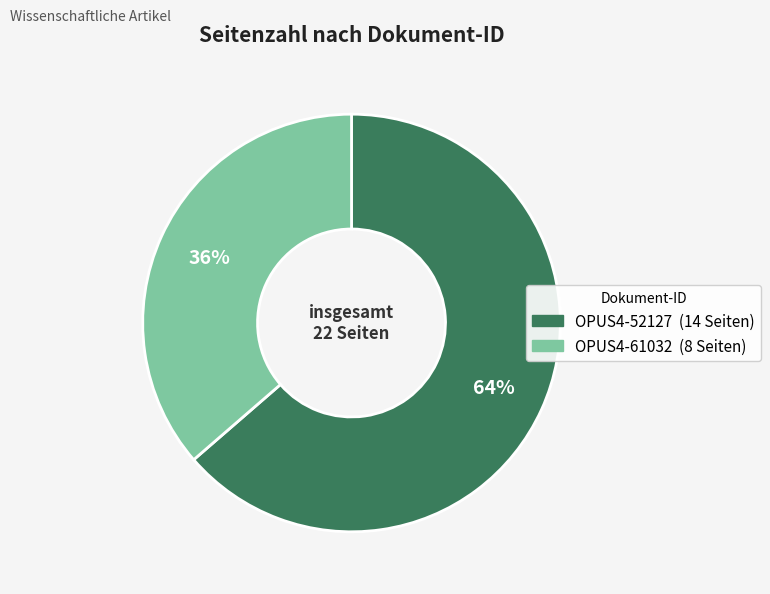

Does OPUS4-52127 represent more than half of the total?

Yes